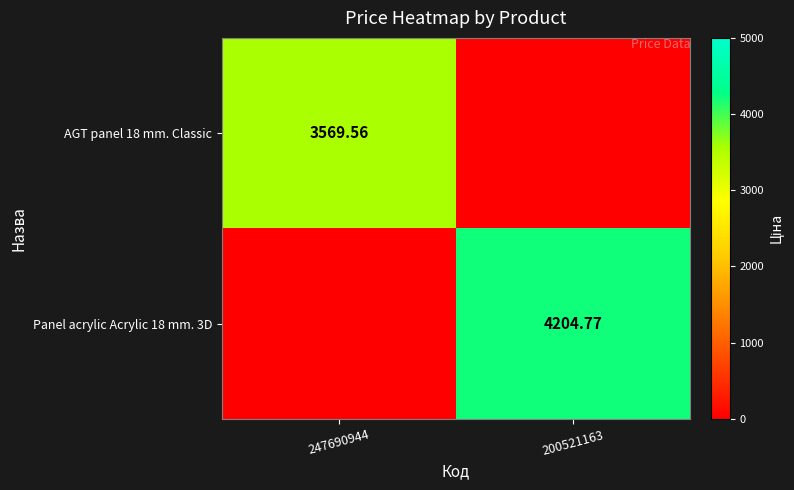

At how many categories does at least one series exceed 2823?

2